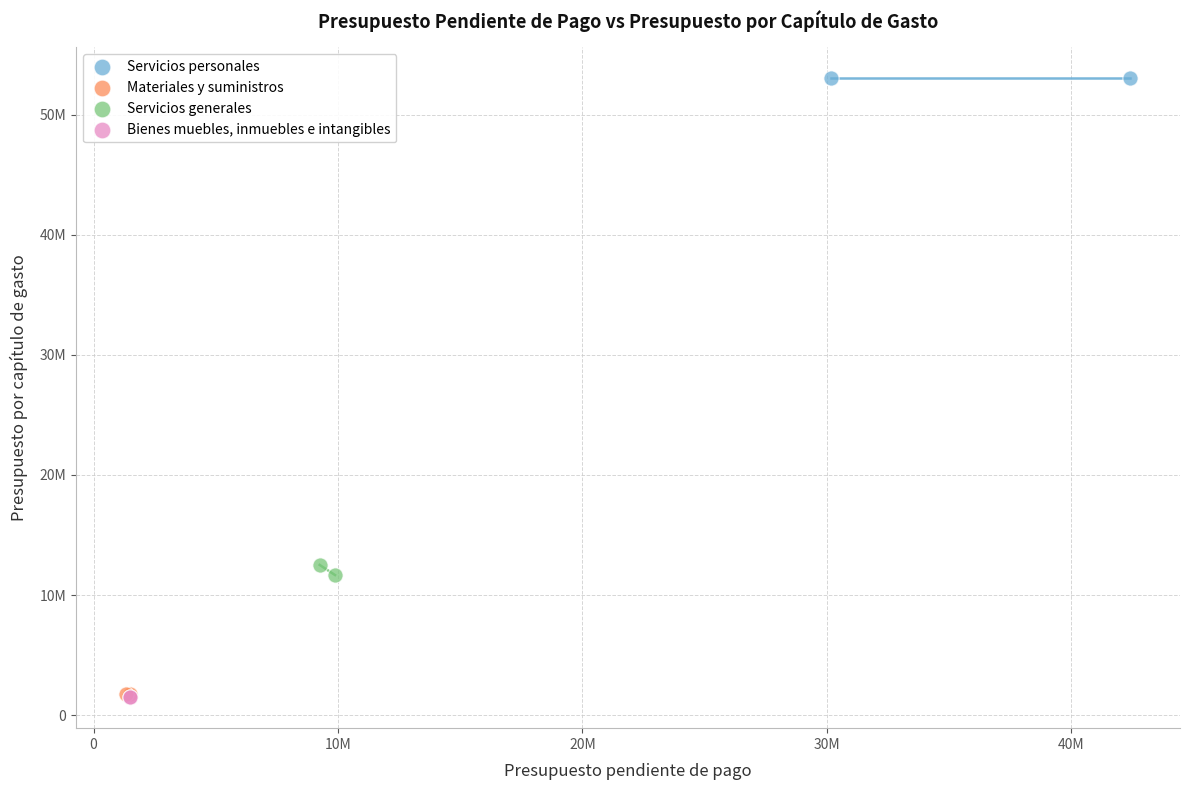

What are all the series names shown in the legend?

Servicios personales, Materiales y suministros, Servicios generales, Bienes muebles, inmuebles e intangibles